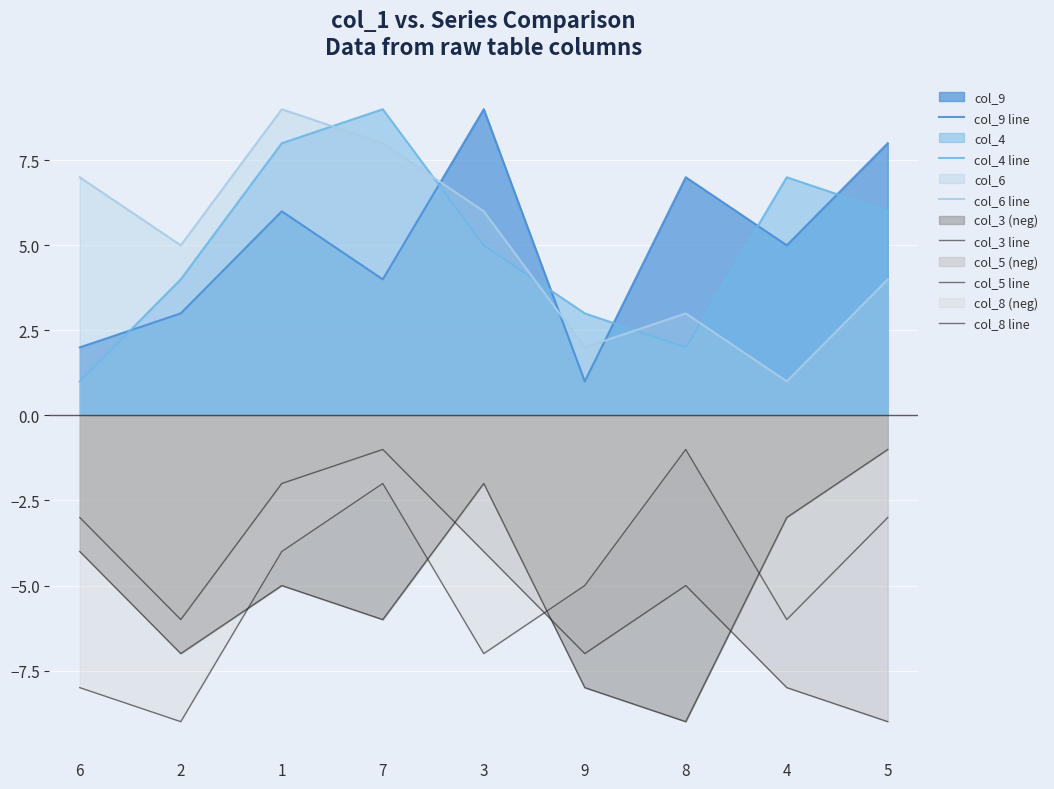

How many interior local valleys does the col_6 line series have?

3